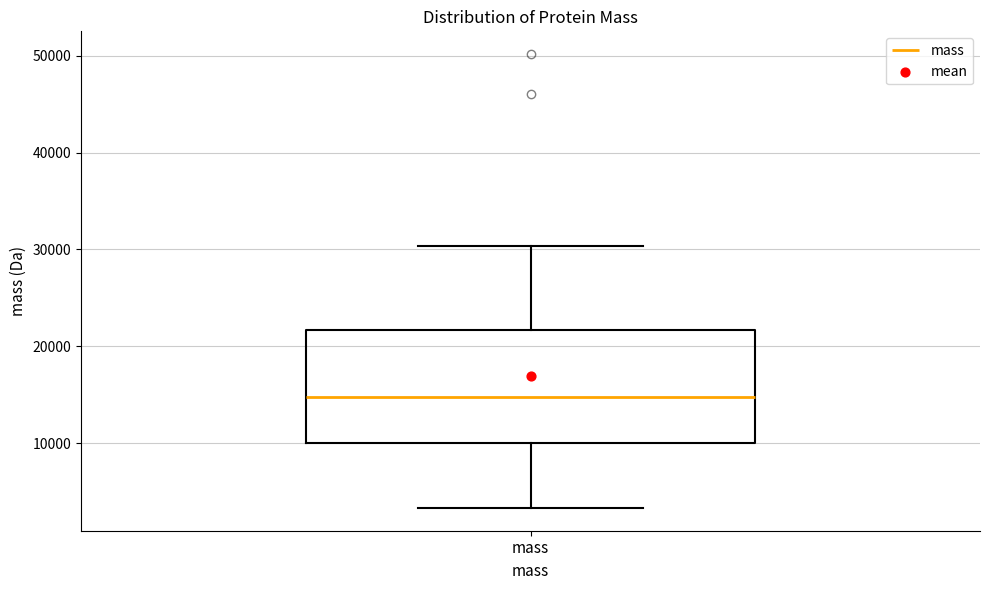

Read this box plot against the y-axis: the position of the median line, the range covered by the box, and the ends of both whiskers. The values are not printed on the chart, so give them approximately, as read against the axis.

median 15000, box 10000 to 22000, whiskers 3000 to 30000